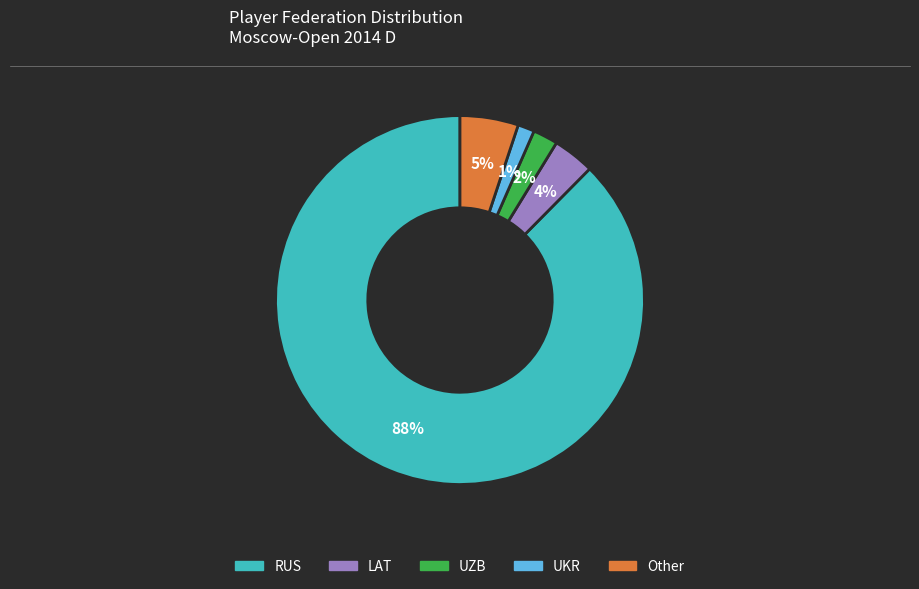

To the nearest percent, what is the average slice percentage?

20%